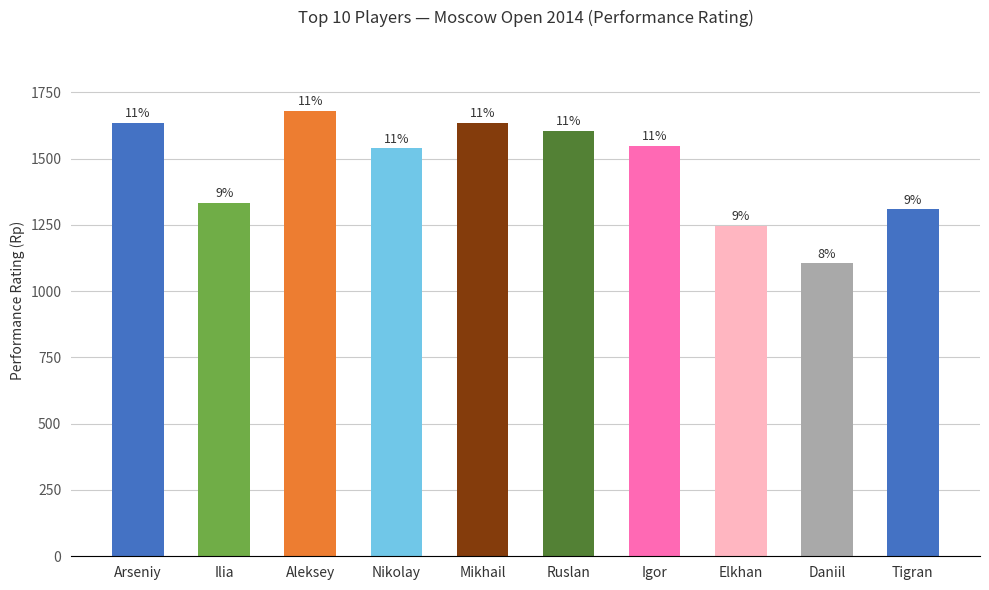

What is the label of the 10th bar from the right?

Arseniy